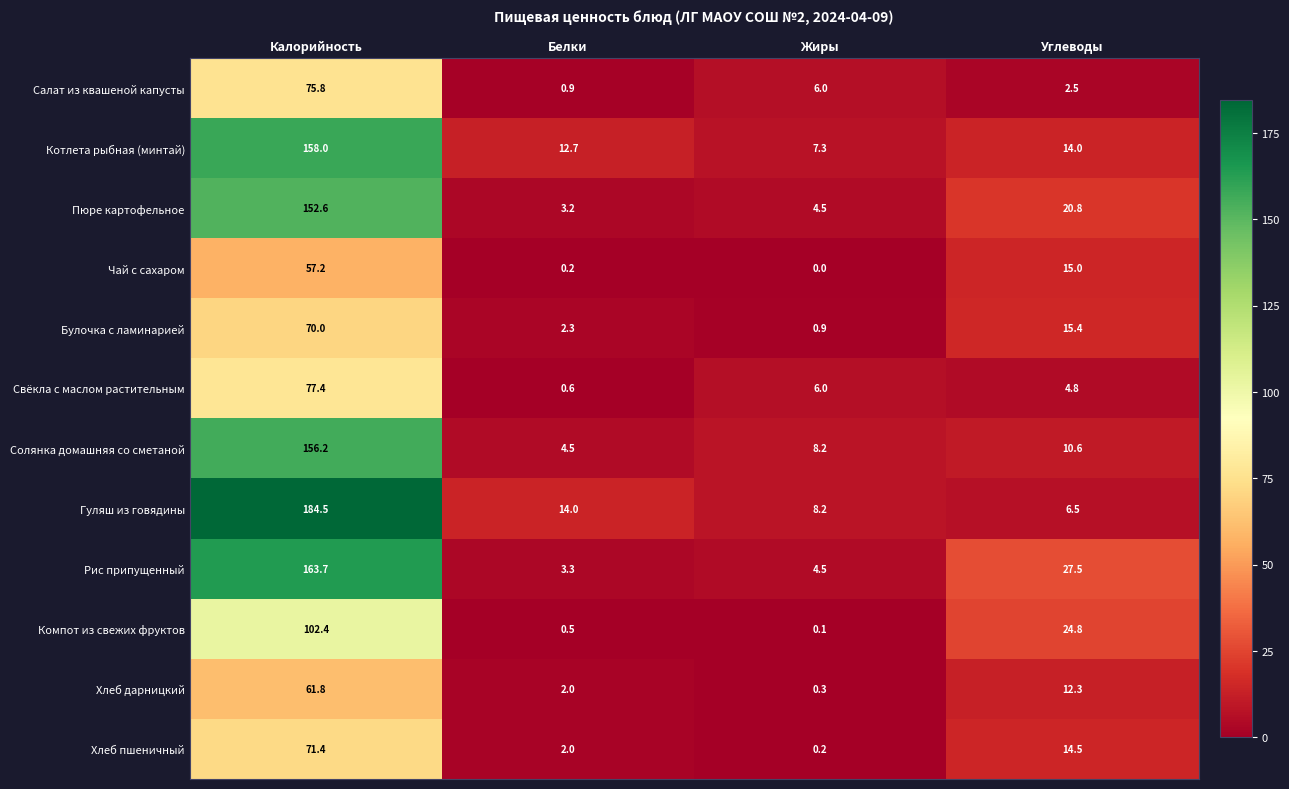

What is the difference between the highest and lowest values at Белки?

13.8